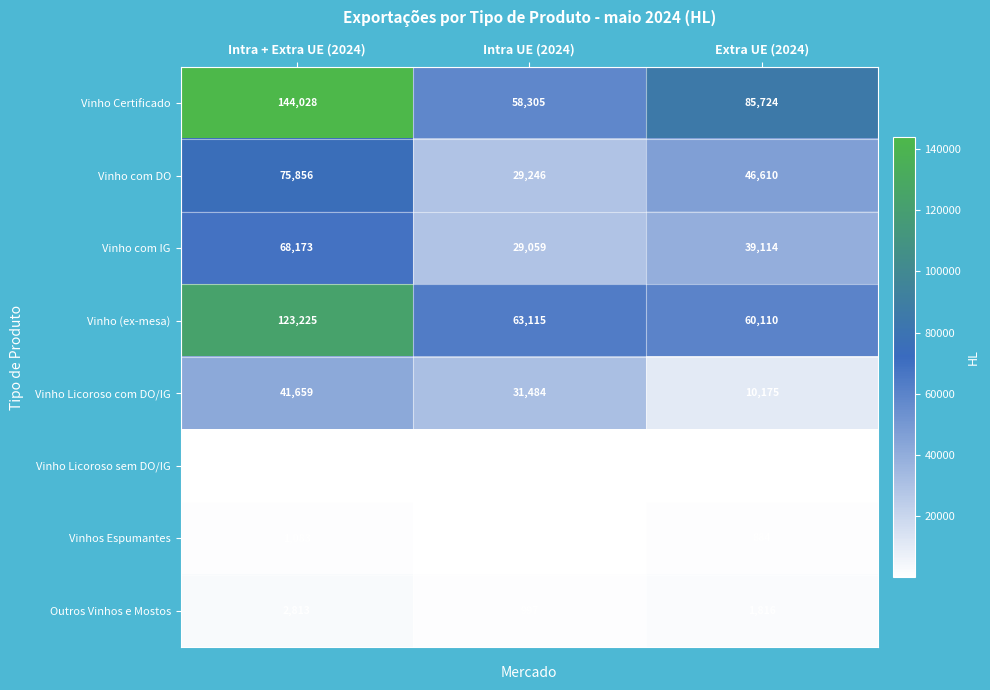

What is the difference between the Vinho com IG values at Extra UE (2024) and Intra UE (2024)?

10055